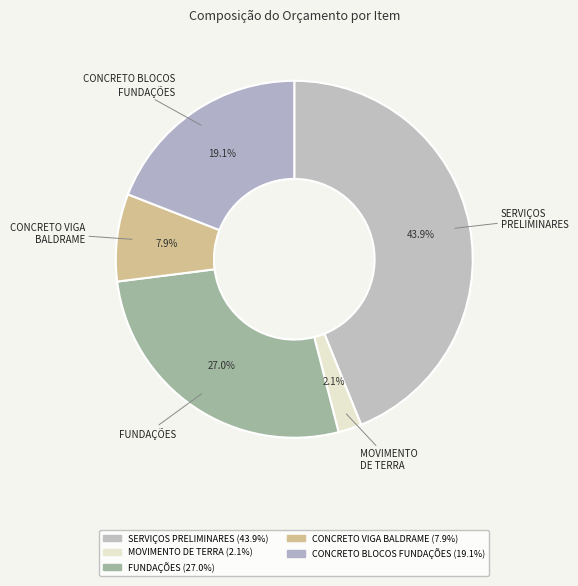

Rank the categories by value from lowest to highest.

MOVIMENTO
DE TERRA, CONCRETO VIGA
BALDRAME, CONCRETO BLOCOS
FUNDAÇÕES, FUNDAÇÕES, SERVIÇOS
PRELIMINARES